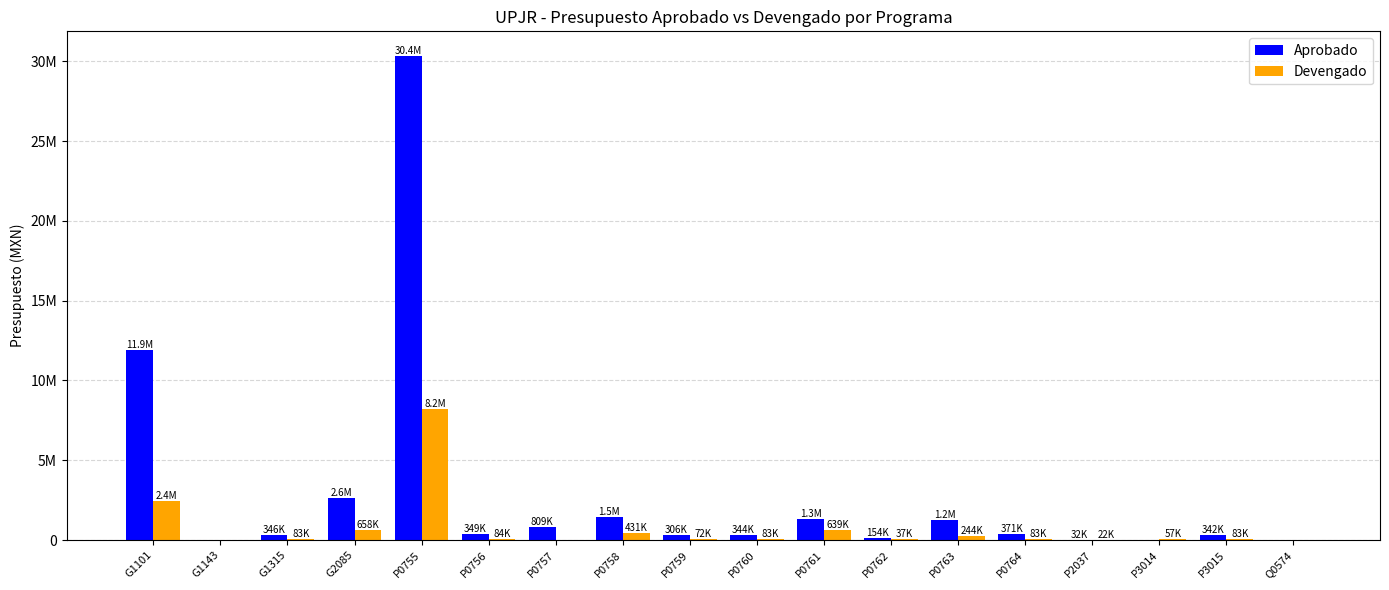

What are all the series names shown in the legend?

Aprobado, Devengado